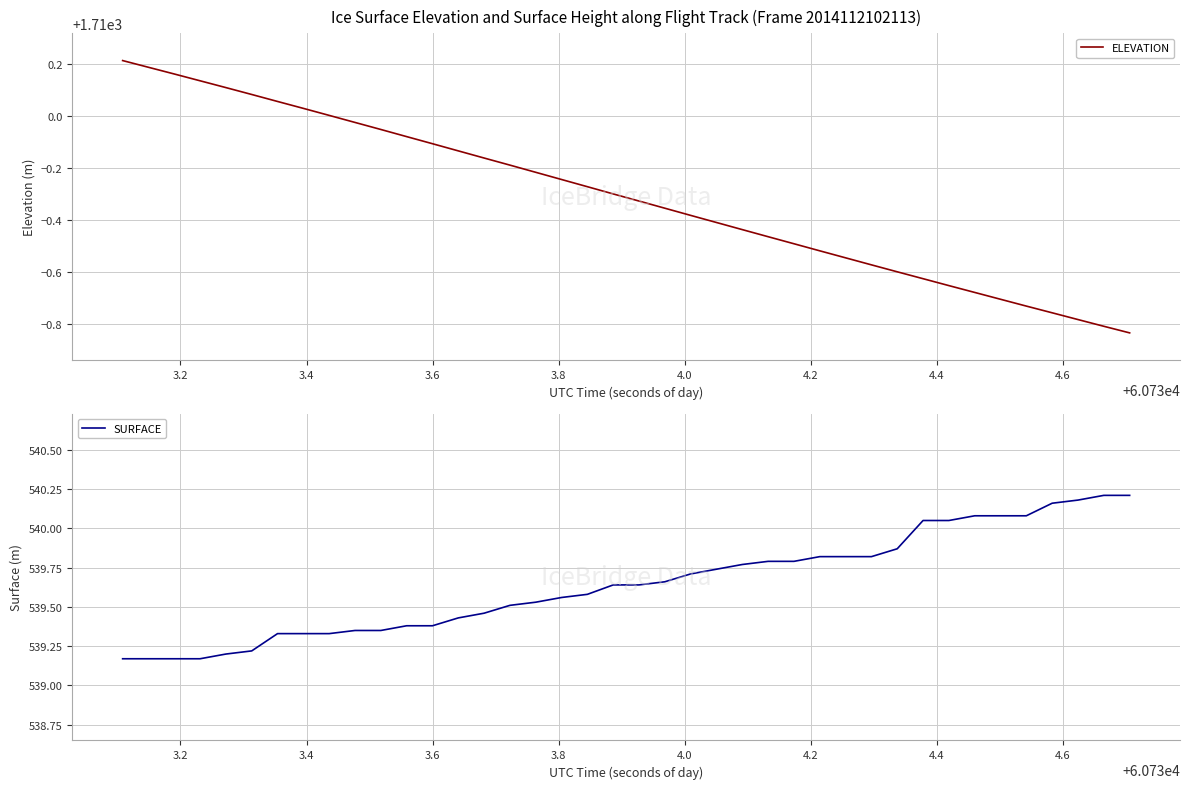

Is the value of ELEVATION at 26 greater than the value of SURFACE at 31?

Yes